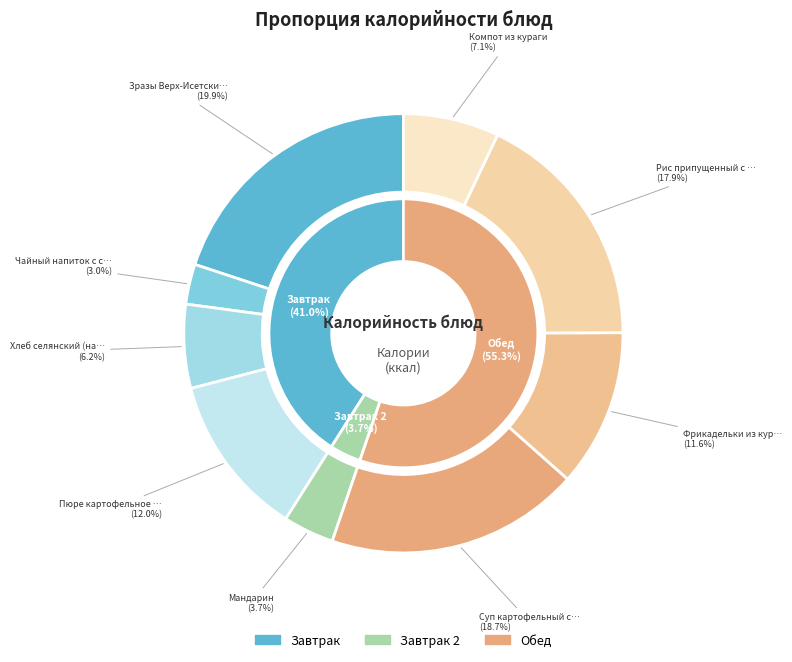

True or false: Фрикадельки из куриного филе accounts for 19% of the total.

False